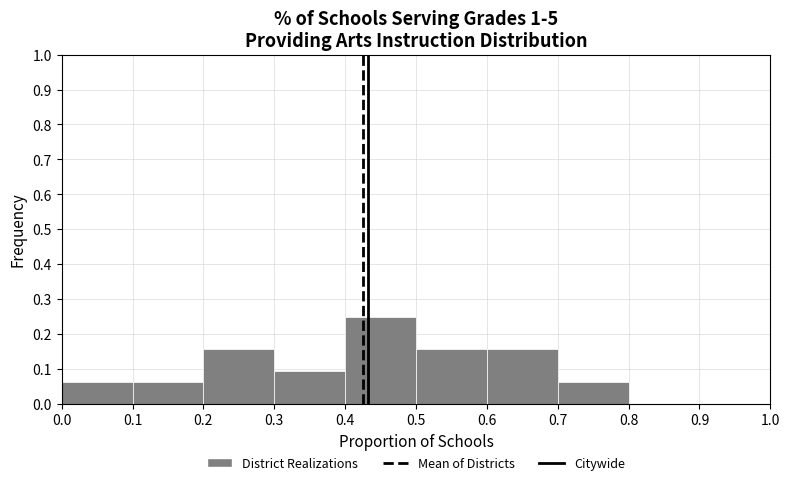

Reading left to right, list every bar in this chart as the range it spans on the x-axis followed by its height. The values are not printed on the chart, so give them approximately, as read against the axis.

0.0 to 0.1: 0.06
0.1 to 0.2: 0.06
0.2 to 0.3: 0.16
0.3 to 0.4: 0.09
0.4 to 0.5: 0.25
0.5 to 0.6: 0.16
0.6 to 0.7: 0.16
0.7 to 0.8: 0.06
0.8 to 0.9: 0
0.9 to 1.0: 0